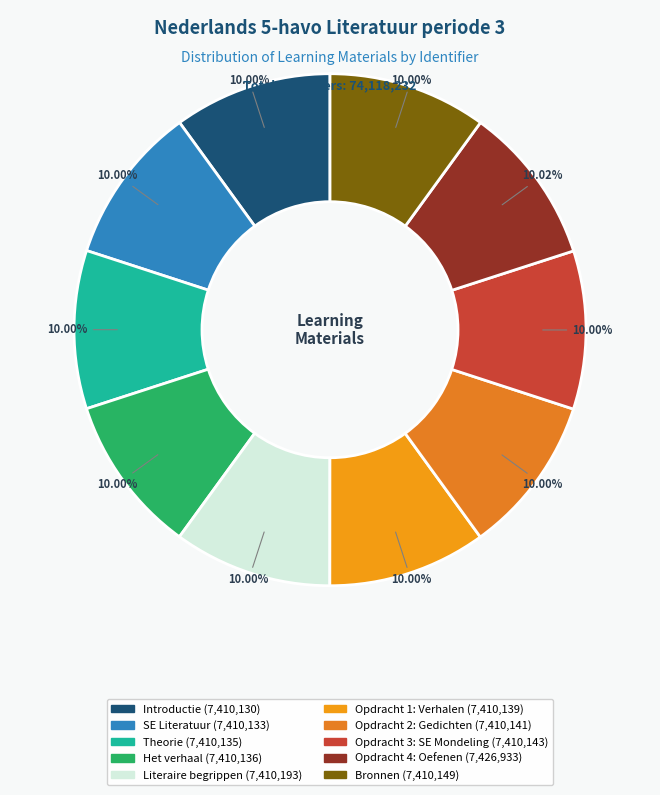

What is the change in value from Het verhaal to Opdracht 4: Oefenen?

+16797